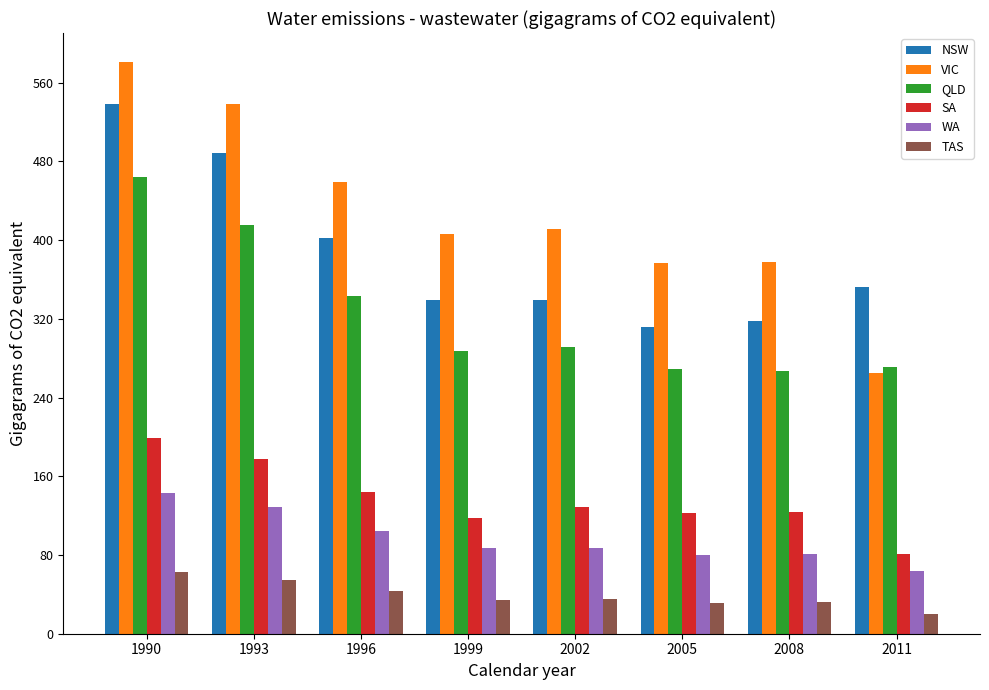

What is the difference between the VIC values at 2011 and 1996?

193.8